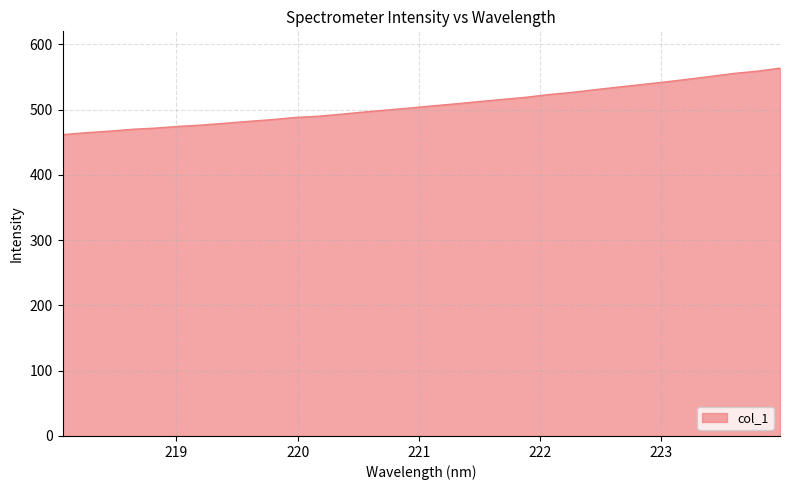

What is the greatest value displayed?

563.8